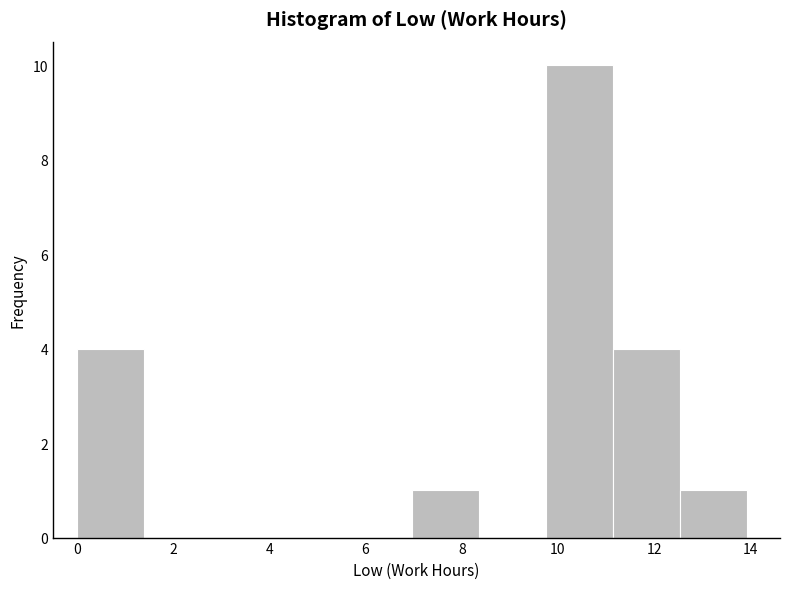

Reading left to right, list every bar in this chart as the range it spans on the x-axis followed by its height. Neither the bar edges nor the heights are printed on the chart, so give them approximately, as read against the axes.

0.0 to 1.4: 4
1.4 to 2.8: 0
2.8 to 4.2: 0
4.2 to 5.6: 0
5.6 to 7.0: 0
7.0 to 8.4: 1
8.4 to 9.8: 0
9.8 to 11.2: 10
11.2 to 12.6: 4
12.6 to 14.0: 1